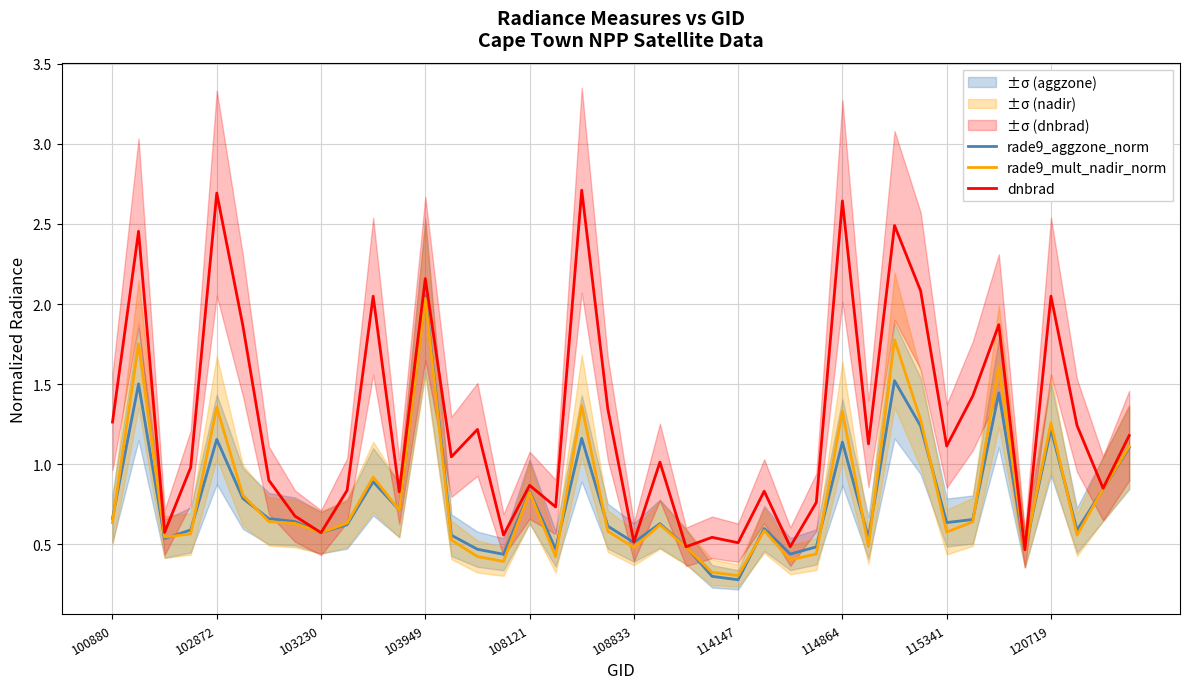

How many lines are shown in the chart?

3